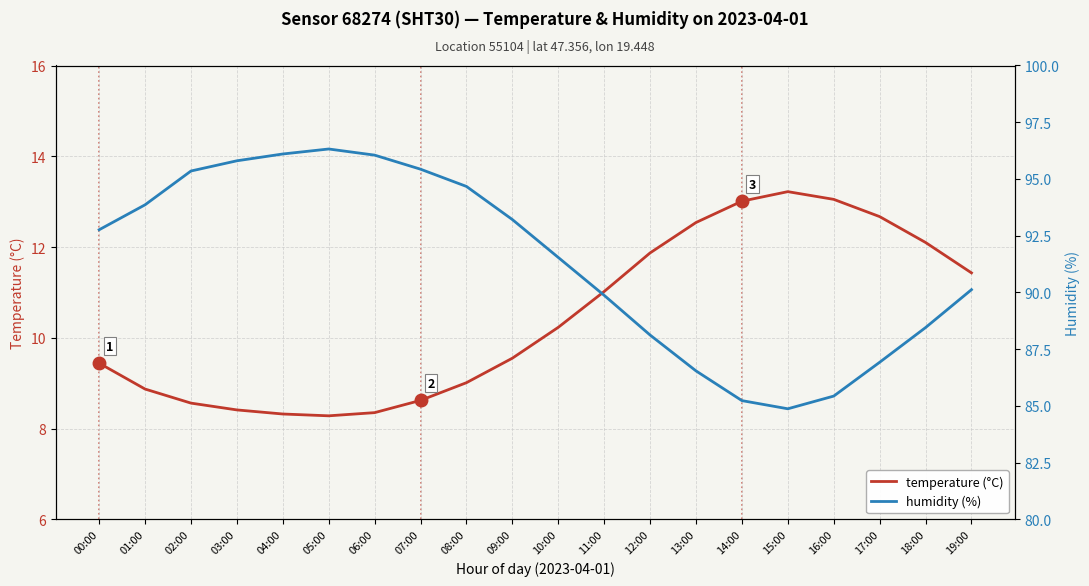

List the series in order of their overall mean, lowest first.

temperature (°C), humidity (%)